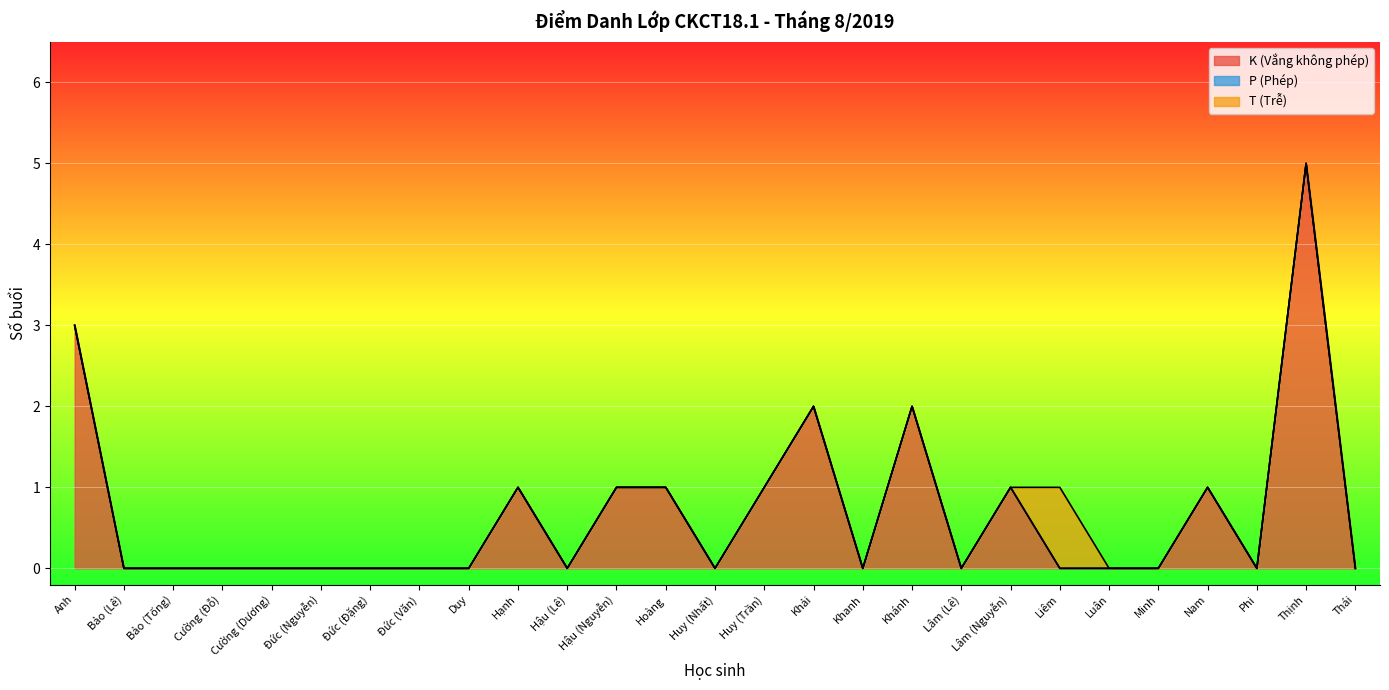

Which has a higher value, Khánh or Hậu (Nguyễn)?

Khánh